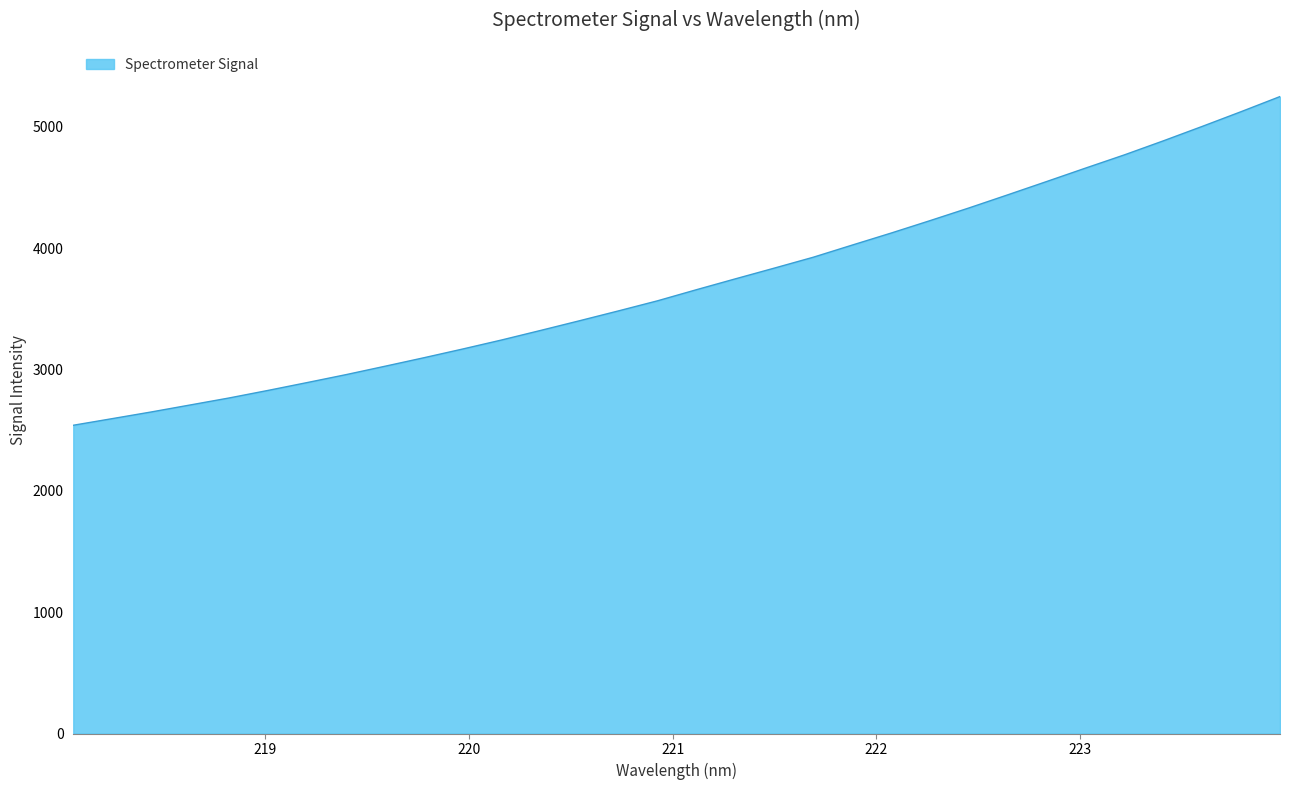

What is the maximum value shown in the chart?

5250.9